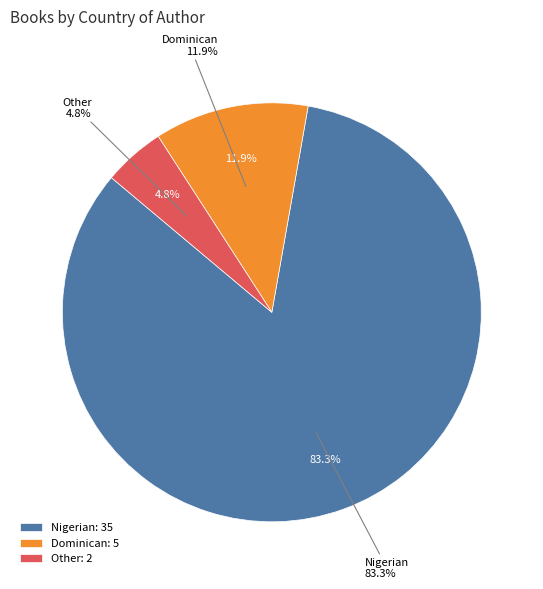

Do Other and Dominican together represent more than half of the pie?

No